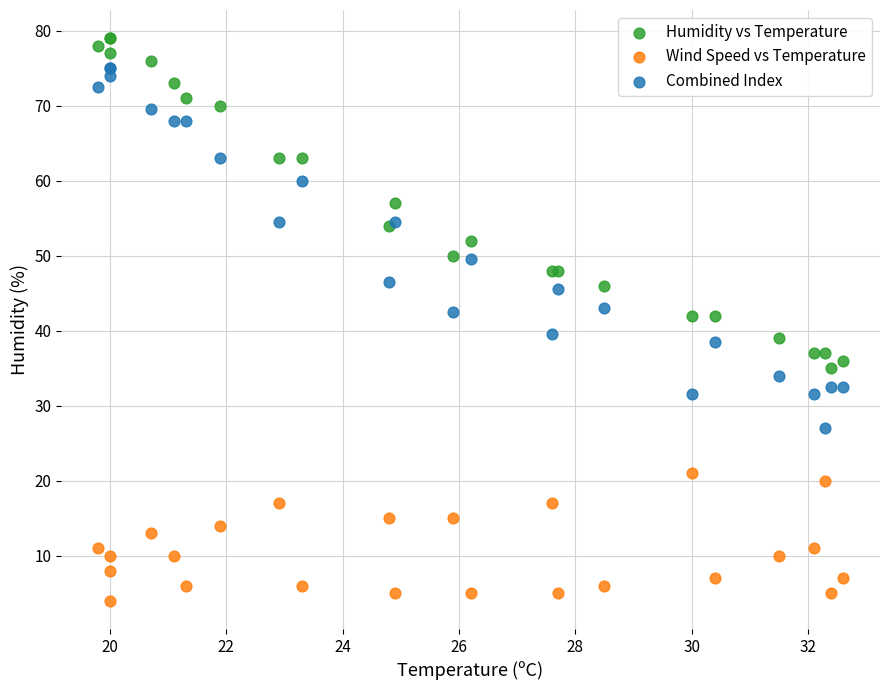

Which series has the largest Y range (max minus min)?

Combined Index